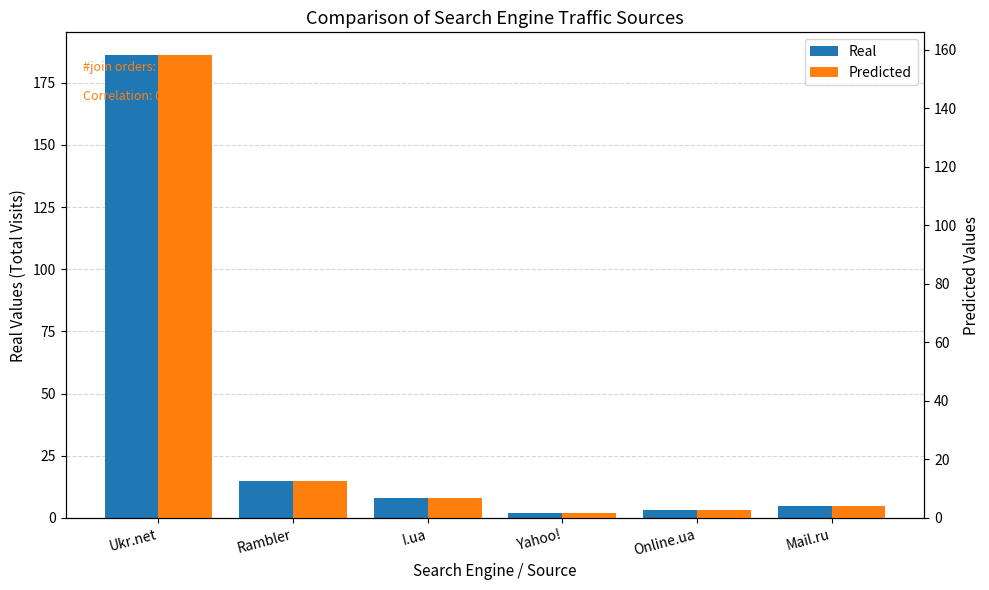

At which label does Predicted reach its minimum?

Yahoo!